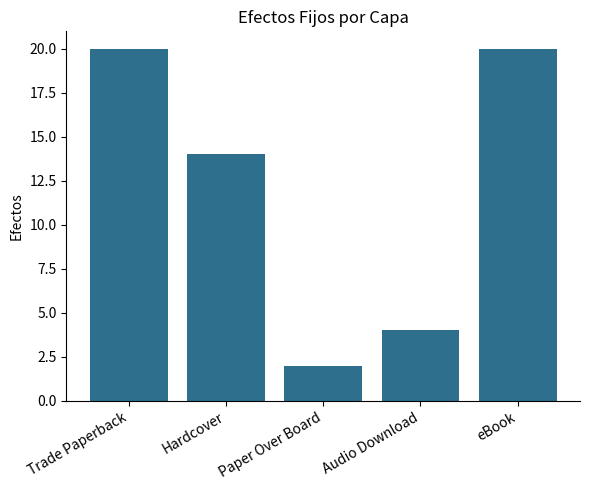

Which label corresponds to the smallest value in the chart?

Paper Over Board